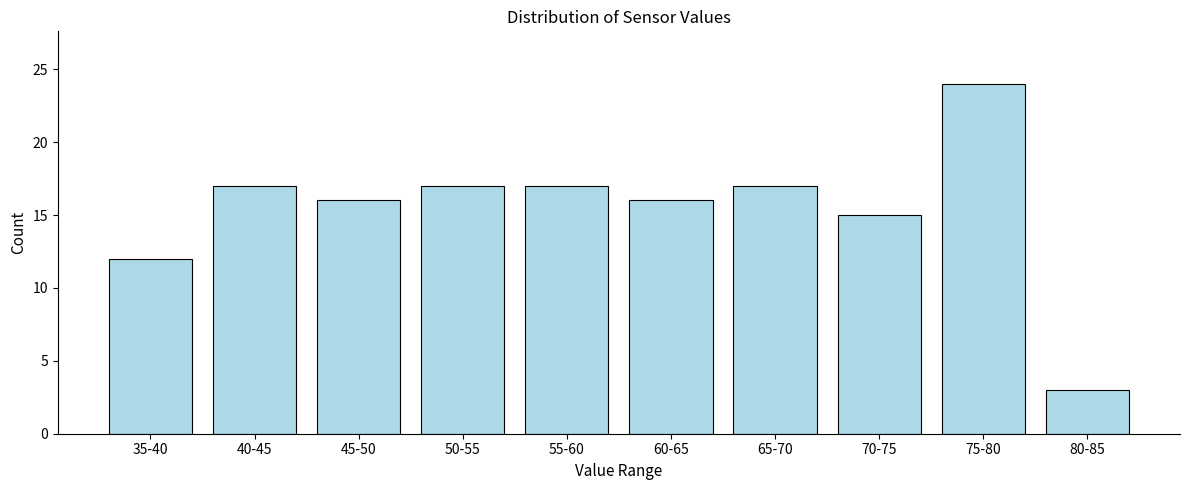

Reading left to right, what are all the values shown in this chart?

12	17	16	17	17	16	17	15	24	3